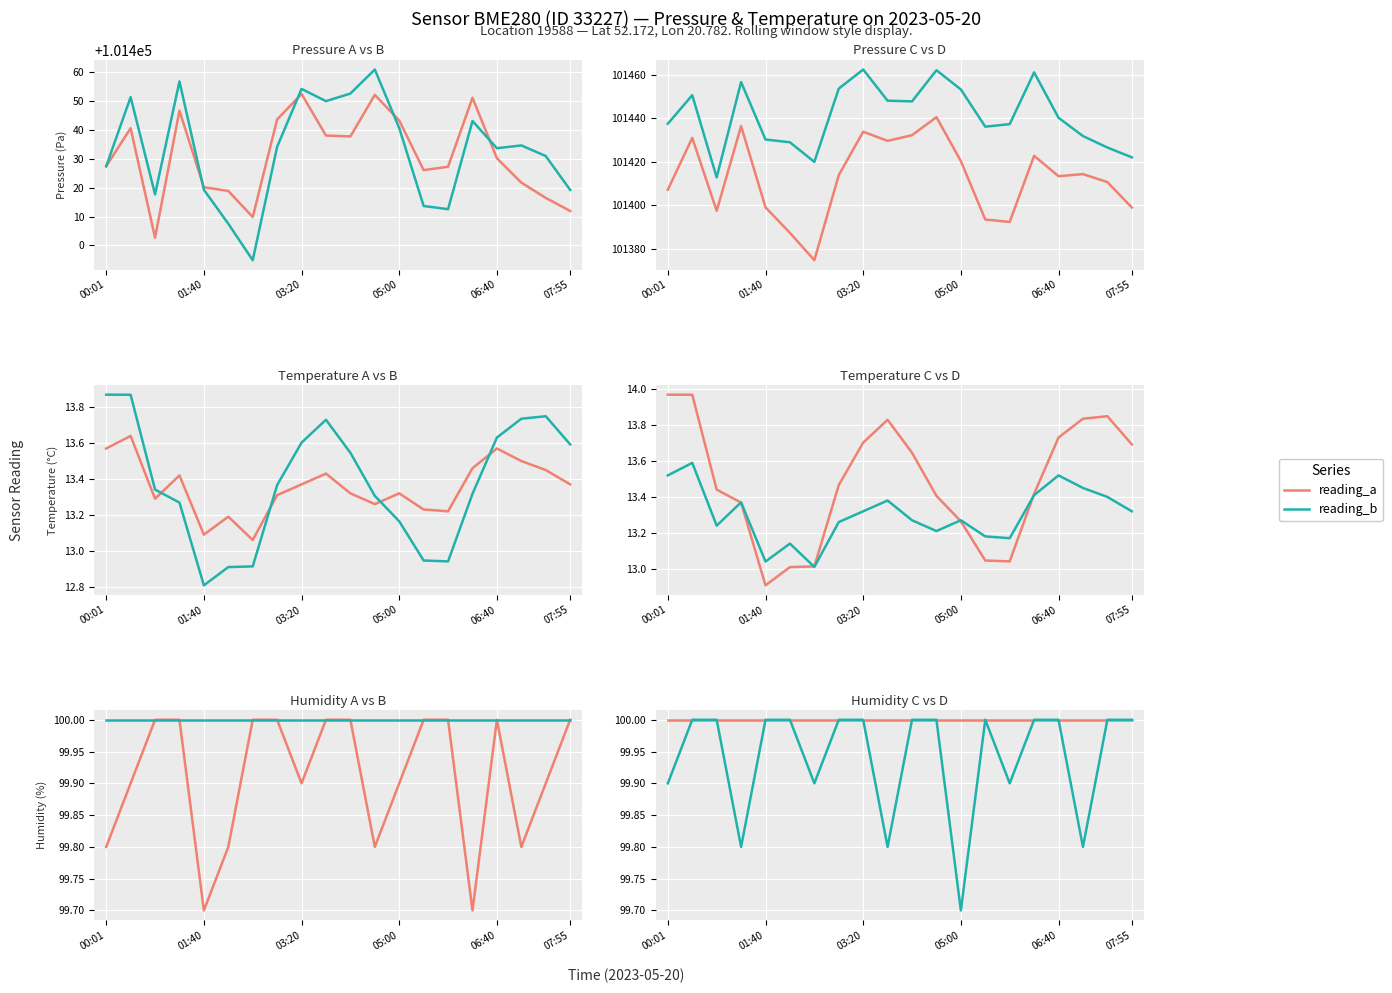

What is the average value of the reading_b series?

99.9